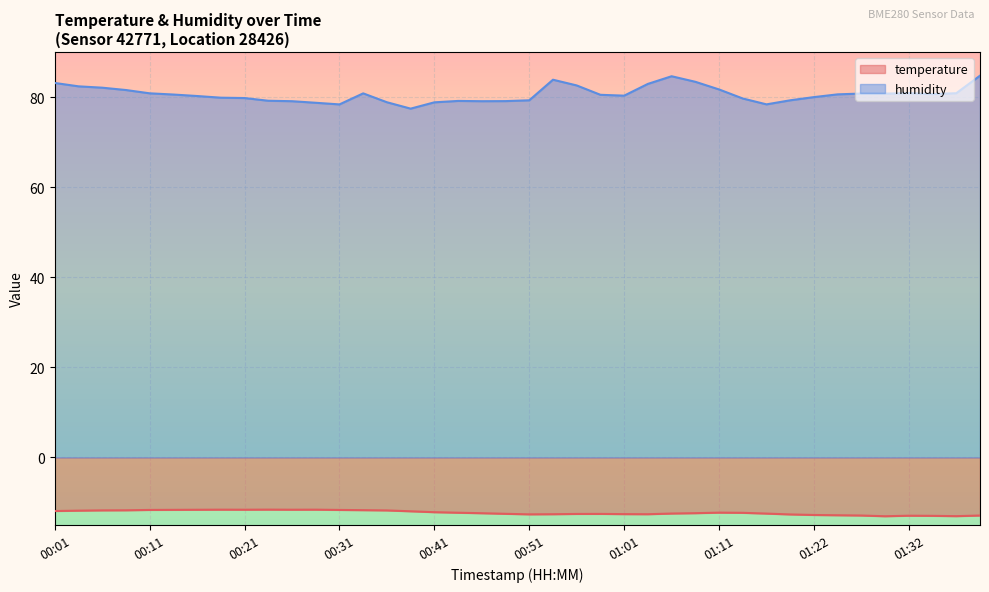

In humidity, how many points are lower than both neighbors (excluding endpoints)?

7